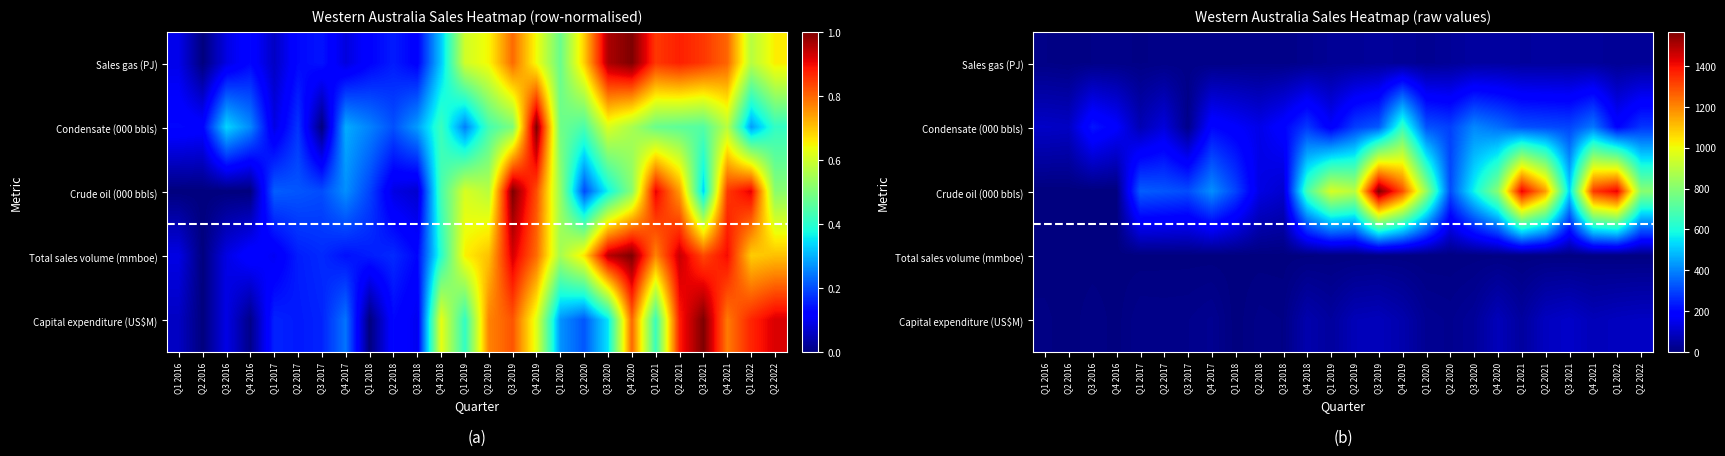

Where does the Crude oil (000 bbls) series first go above 574?

Q4 2018